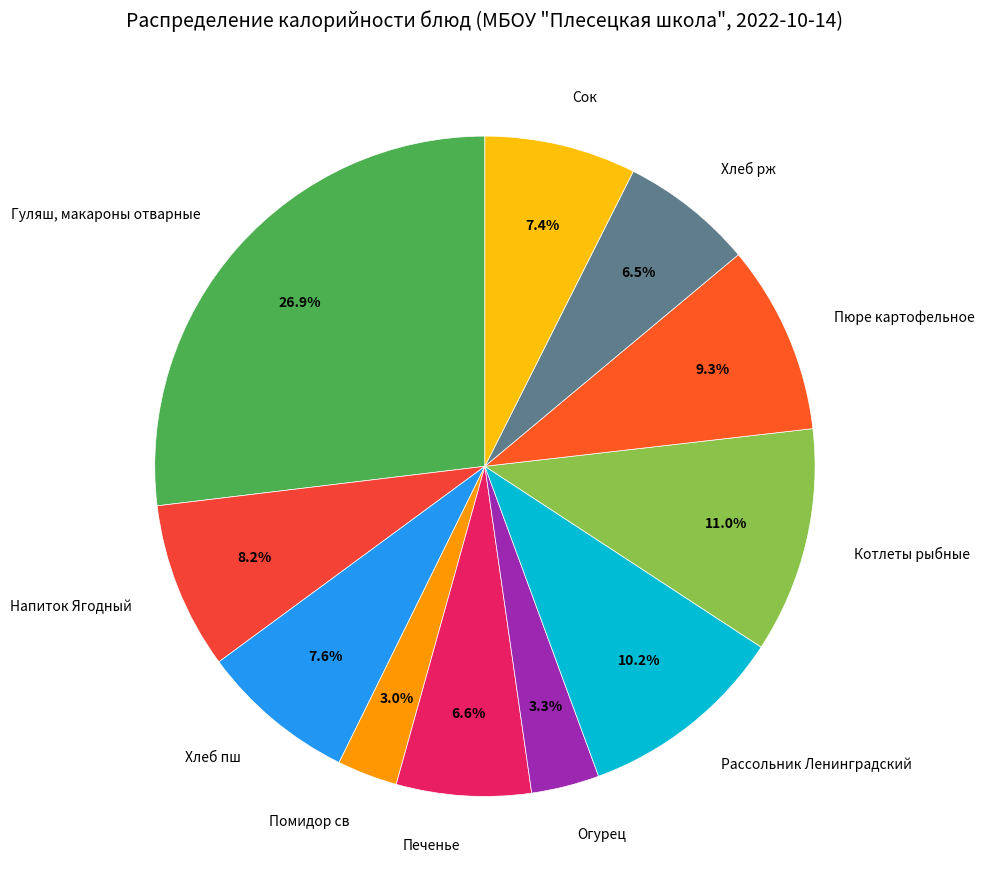

Is the sum of Хлеб пш and Хлеб рж greater than half?

No